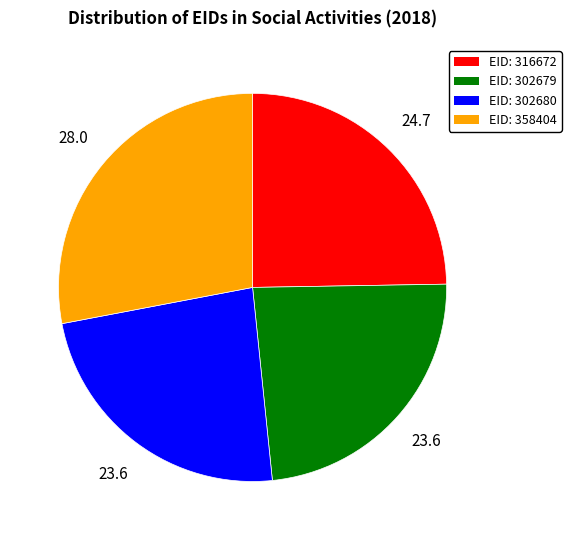

Is there a majority slice in this chart?

No